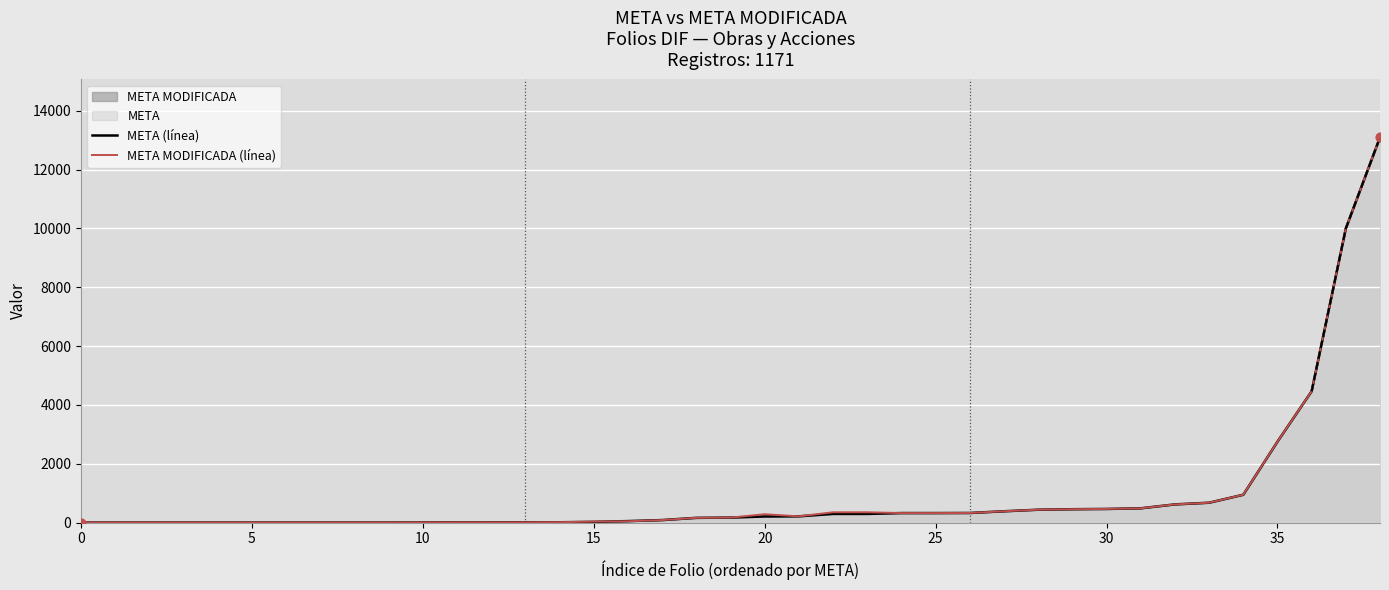

What are all the series names shown in the legend?

META (línea), META MODIFICADA (línea)